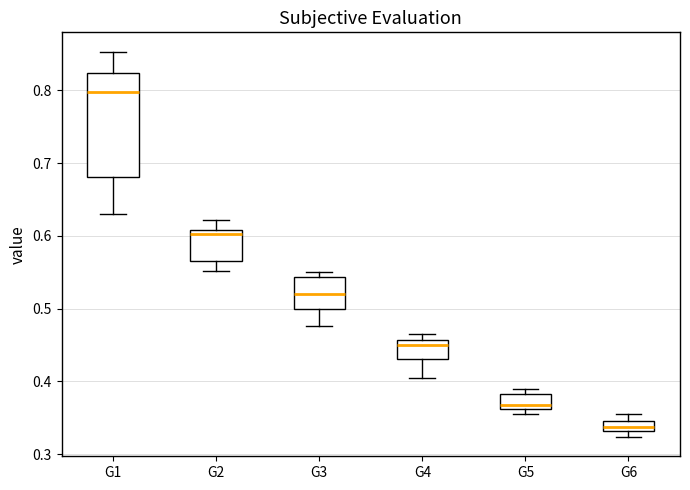

Which box has the highest median line?

G1